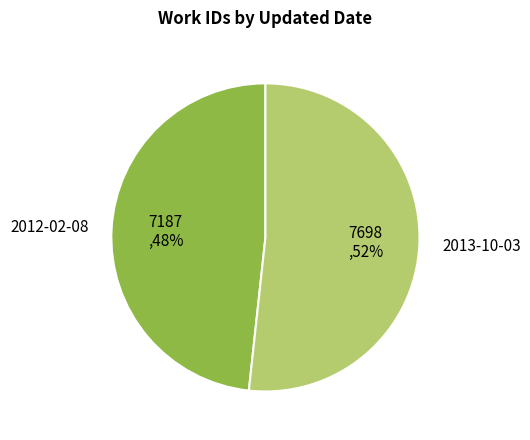

Is it true that 2013-10-03 is 52% of the pie?

True